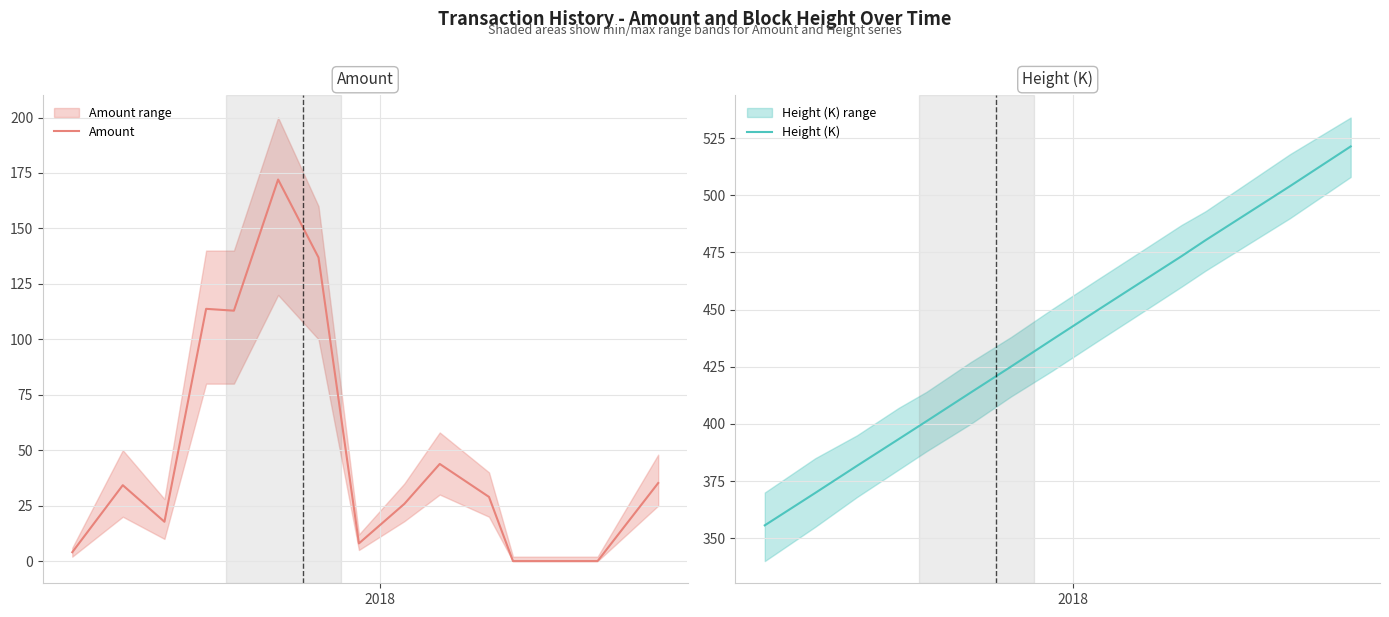

What is the greatest value displayed?

521.4